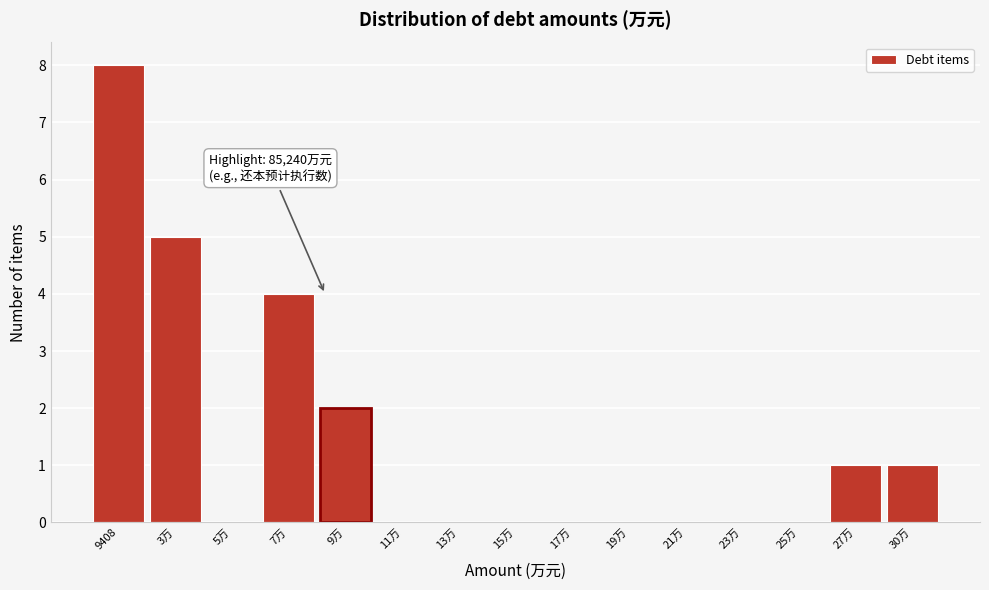

Reading left to right, what are all the values shown in this chart?

9408=8	3万=5	5万=0	7万=4	9万=2	11万=0	13万=0	15万=0	17万=0	19万=0	21万=0	23万=0	25万=0	27万=1	30万=1